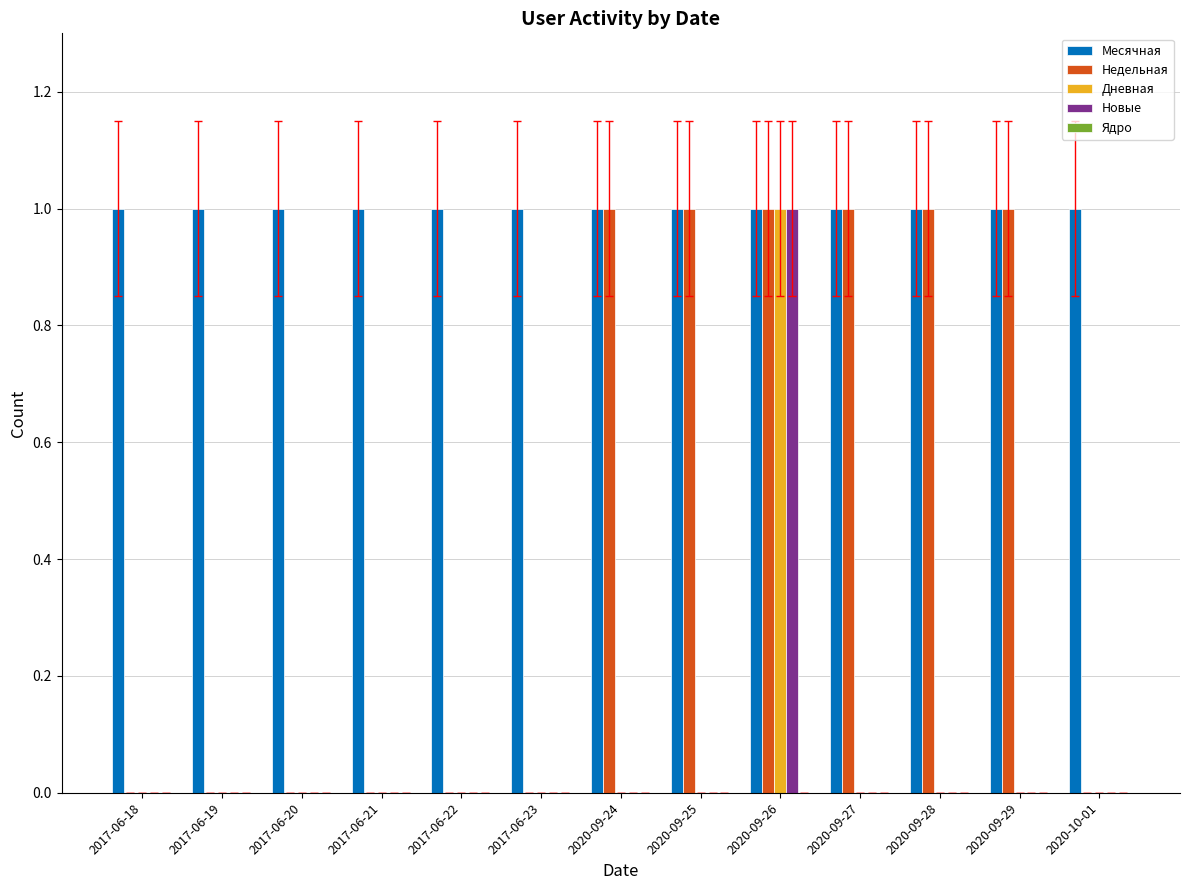

What is the sum of all Месячная values?

13